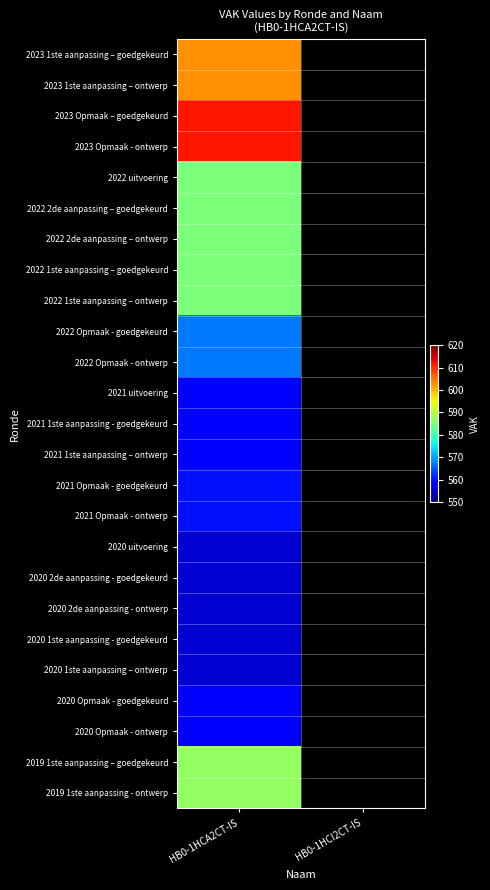

At how many categories does at least one series exceed 607?

1